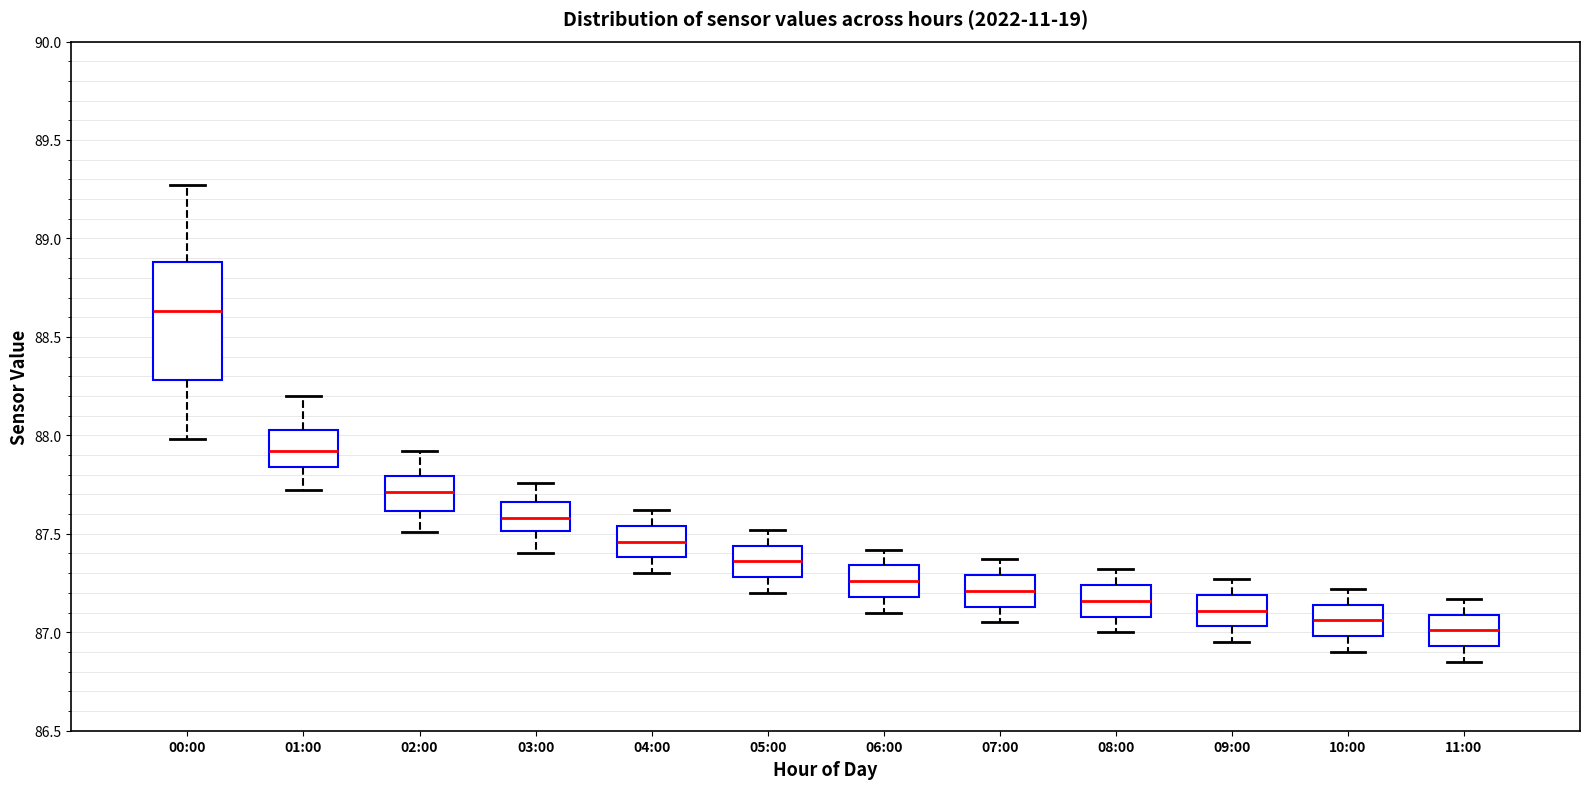

Reading left to right, read every box against the y-axis: the position of its median line, the range the box covers, and the ends of its whiskers. The values are not printed on the chart, so give them approximately, as read against the axis.

00:00: median 88.65, box 88.30 to 88.90, whiskers 88.00 to 89.25
01:00: median 87.90, box 87.85 to 88.05, whiskers 87.70 to 88.20
02:00: median 87.70, box 87.60 to 87.80, whiskers 87.50 to 87.90
03:00: median 87.60, box 87.50 to 87.65, whiskers 87.40 to 87.75
04:00: median 87.45, box 87.40 to 87.55, whiskers 87.30 to 87.60
05:00: median 87.35, box 87.30 to 87.45, whiskers 87.20 to 87.50
06:00: median 87.25, box 87.20 to 87.35, whiskers 87.10 to 87.40
07:00: median 87.20, box 87.15 to 87.30, whiskers 87.05 to 87.35
08:00: median 87.15, box 87.10 to 87.25, whiskers 87.00 to 87.30
09:00: median 87.10, box 87.05 to 87.20, whiskers 86.95 to 87.25
10:00: median 87.05, box 87.00 to 87.15, whiskers 86.90 to 87.20
11:00: median 87.00, box 86.95 to 87.10, whiskers 86.85 to 87.15